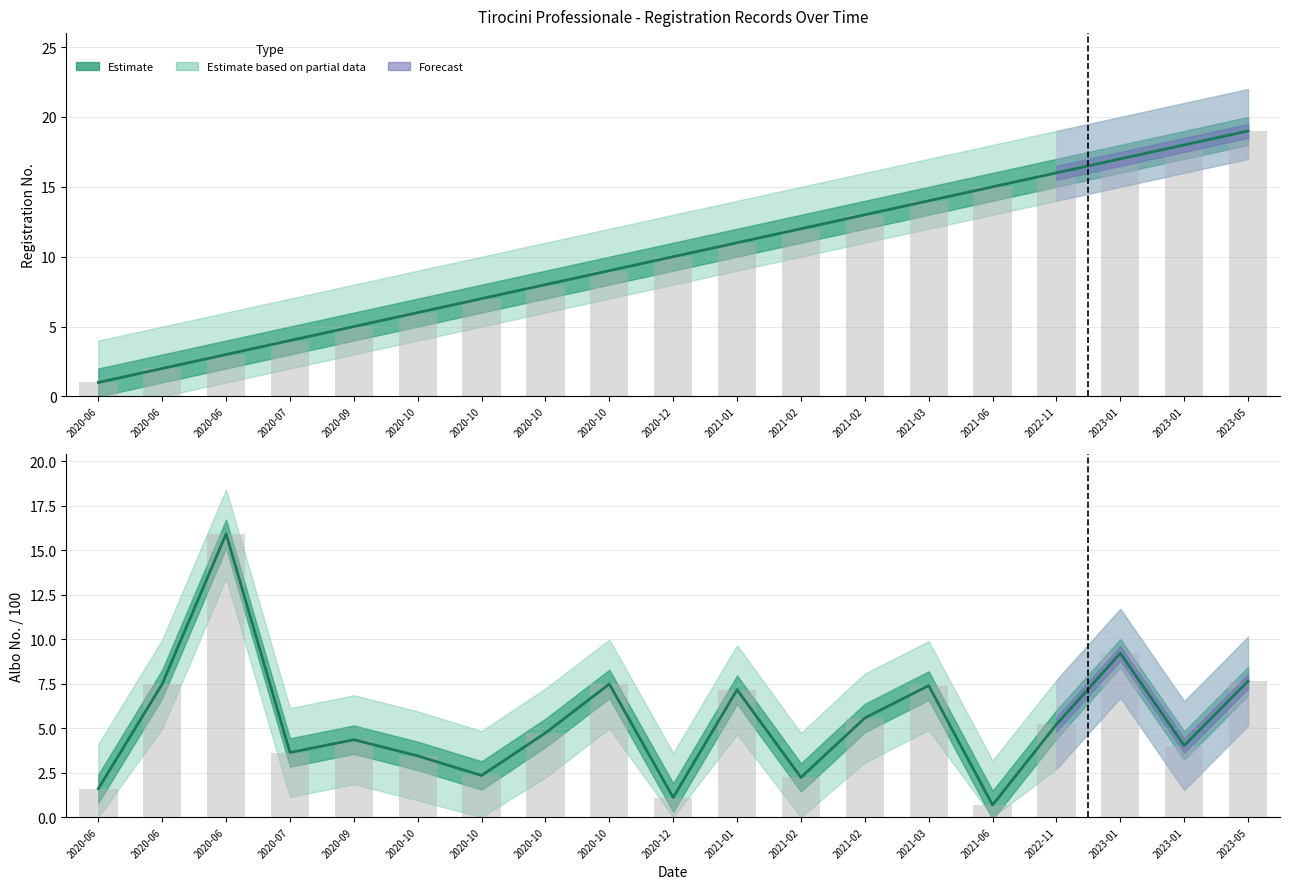

At which category does the chart reach its peak across all series?

2023-05